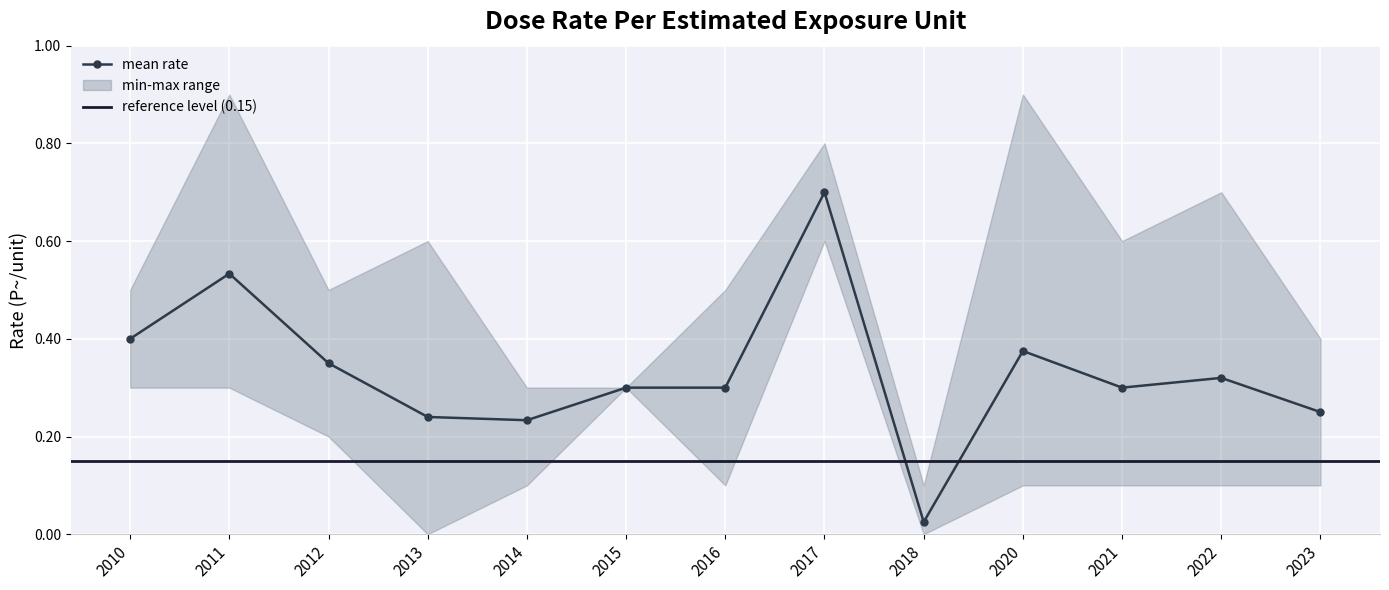

Which category has the highest value across all series?

2017